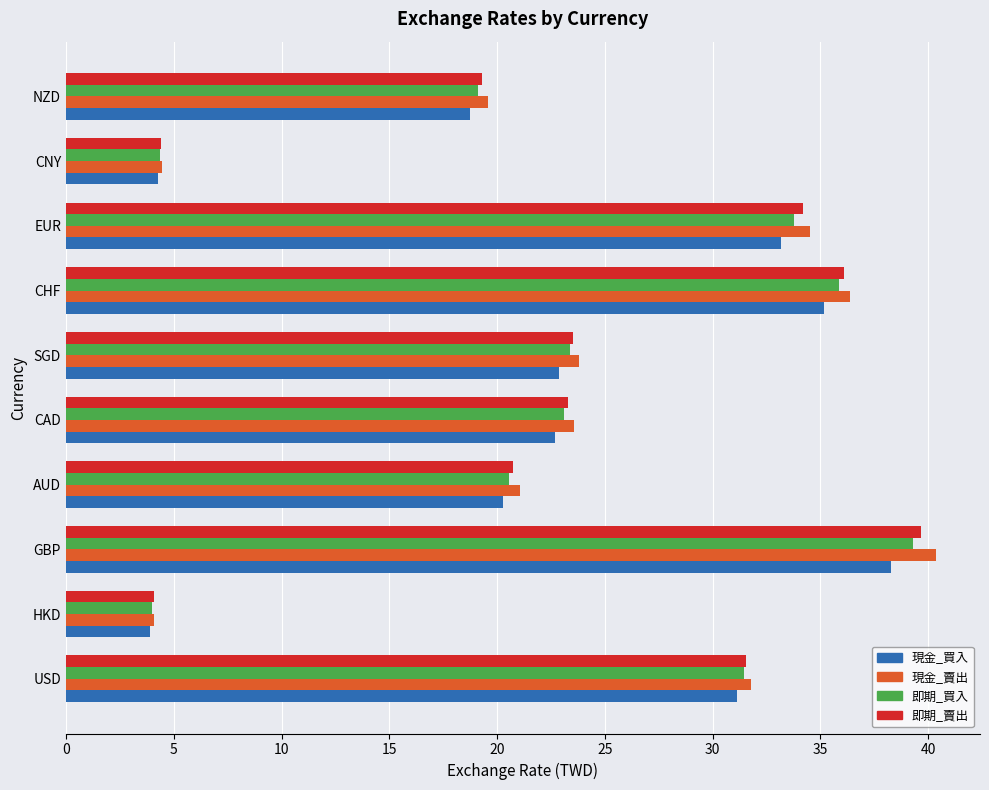

Read the 即期_賣出 value at USD.

31.6